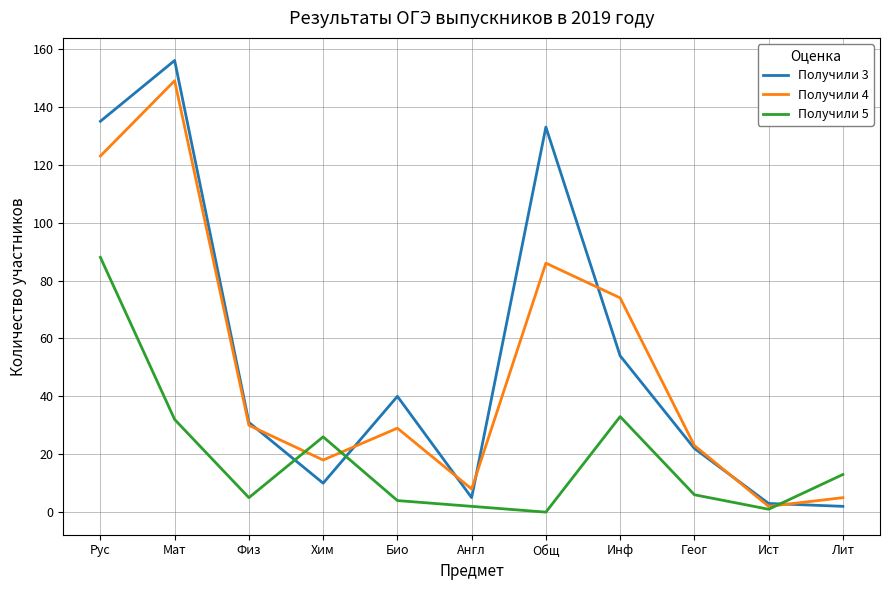

At which category is the sum across all series the highest?

Рус